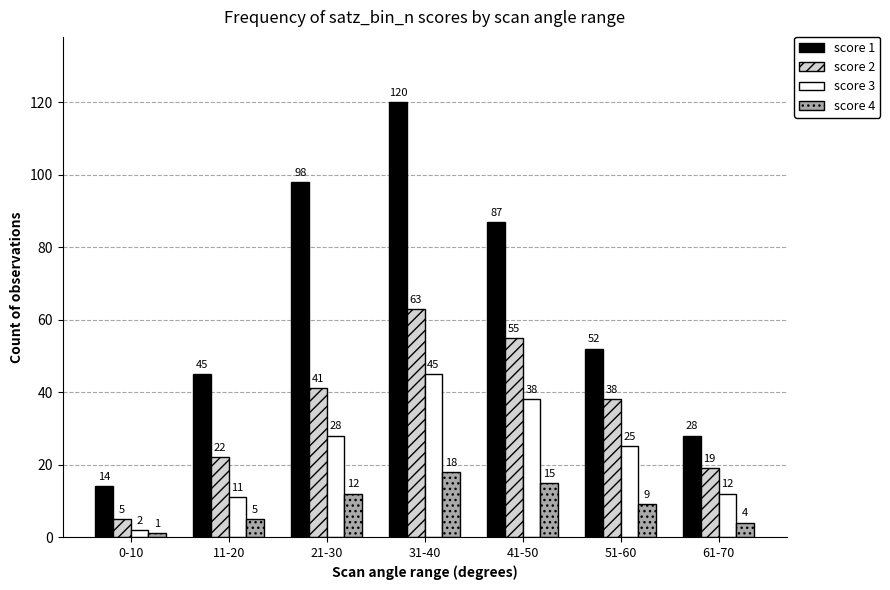

Reading left to right, what are all the values shown in this chart?

score 1: 14	45	98	120	87	52	28
score 2: 5	22	41	63	55	38	19
score 3: 2	11	28	45	38	25	12
score 4: 1	5	12	18	15	9	4